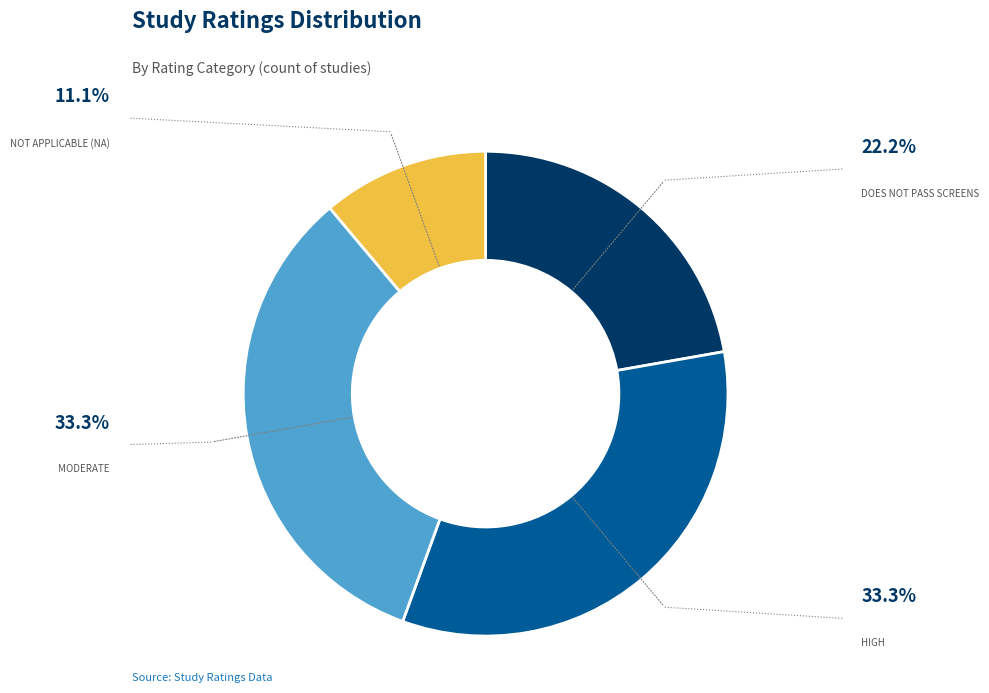

How many slices are in this pie chart?

4